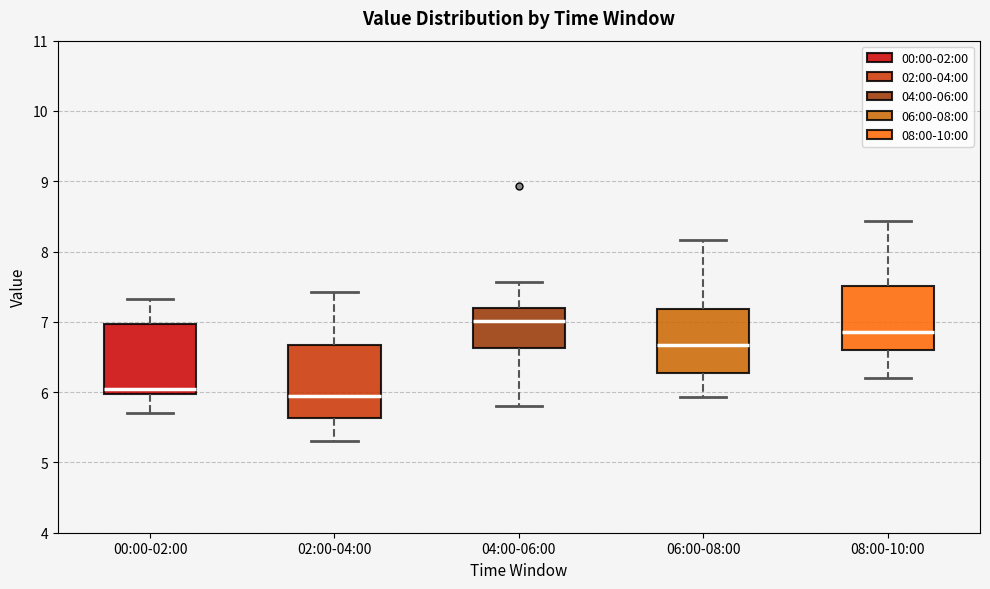

Which box has the lowest median line?

02:00-04:00